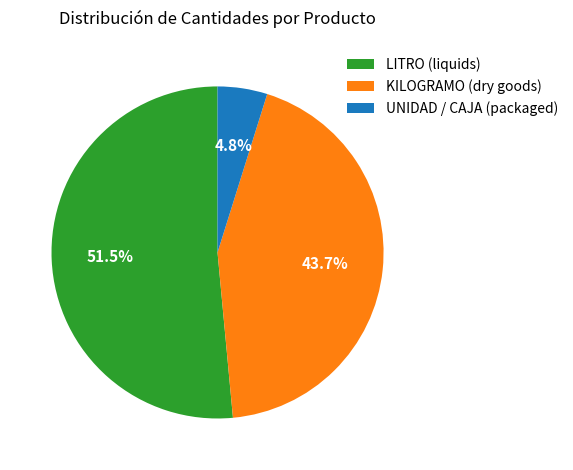

Rank the categories by value from lowest to highest.

UNIDAD / CAJA (packaged), KILOGRAMO (dry goods), LITRO (liquids)